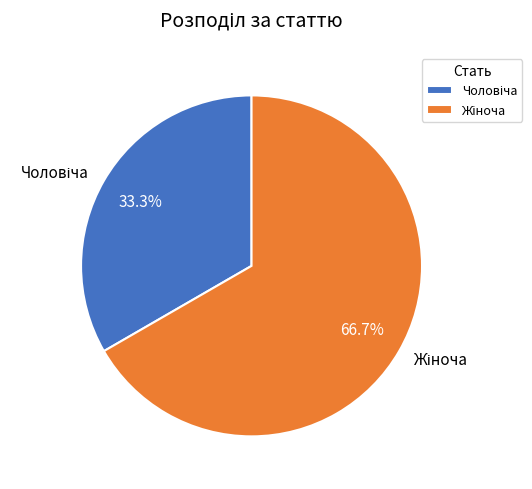

Is there any slice that represents more than half of the pie?

Yes